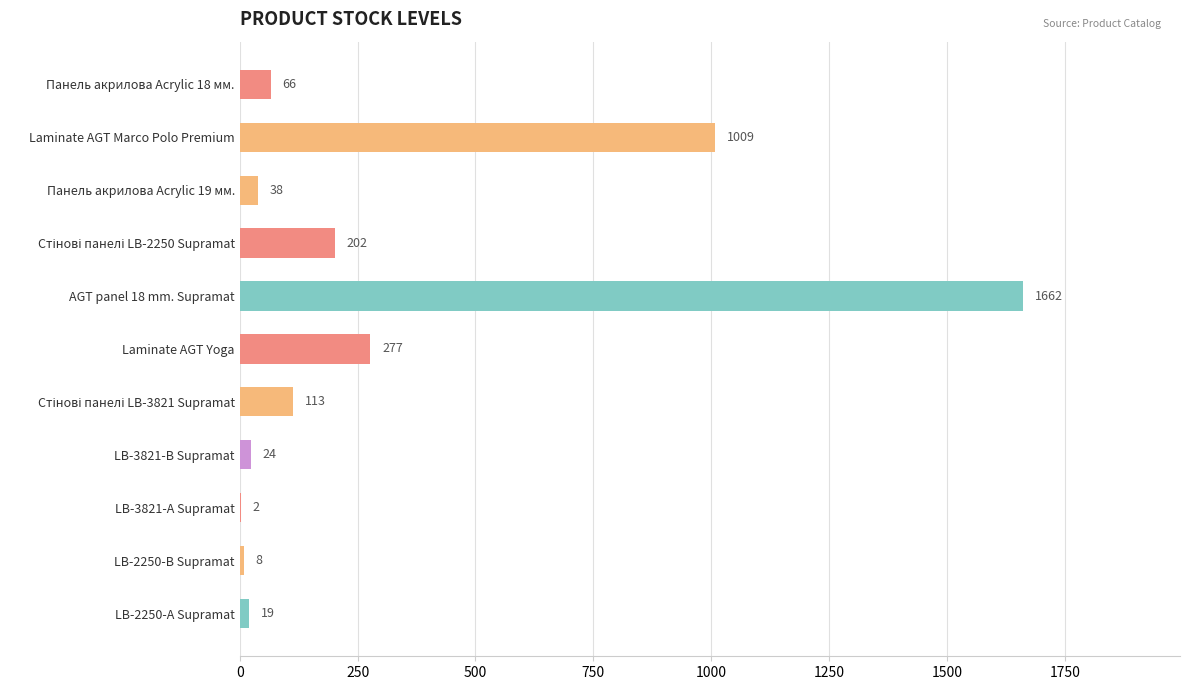

True or false: the data shows 8 at LB-2250-В Supramat.

True